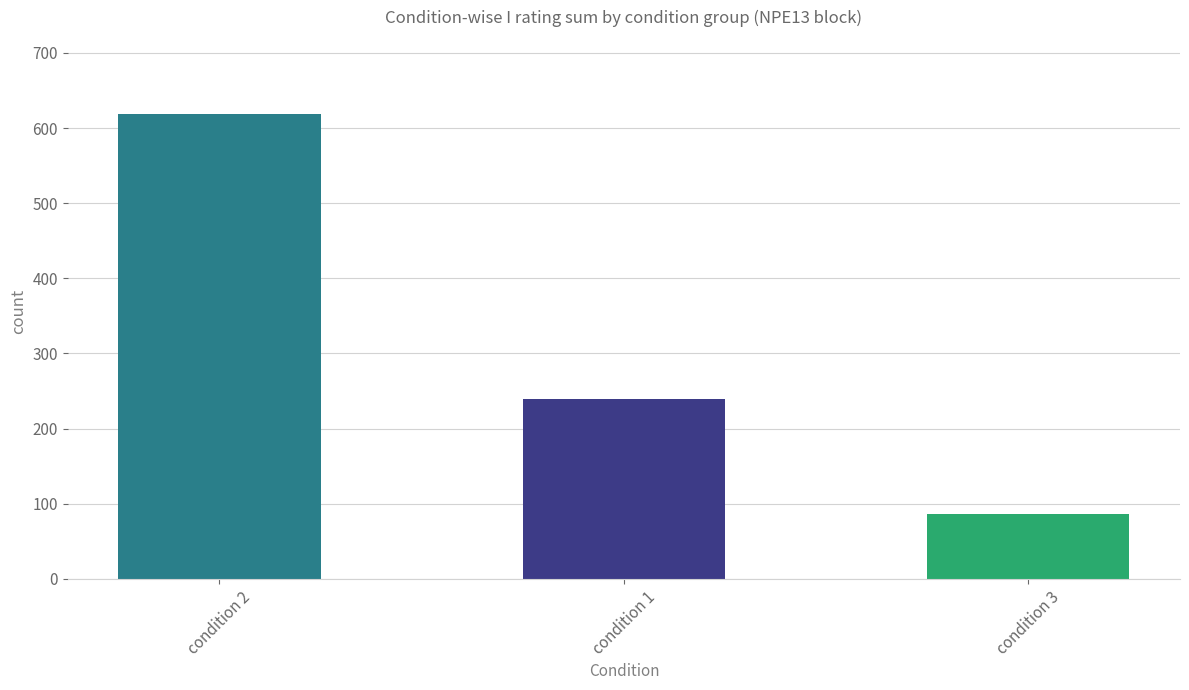

Approximately how many times larger is the value at condition 3 compared to condition 1?

0.4